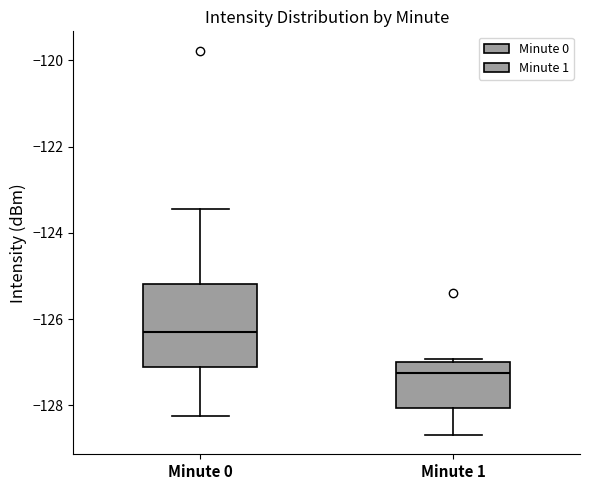

Which box's median line is the highest?

Minute 0